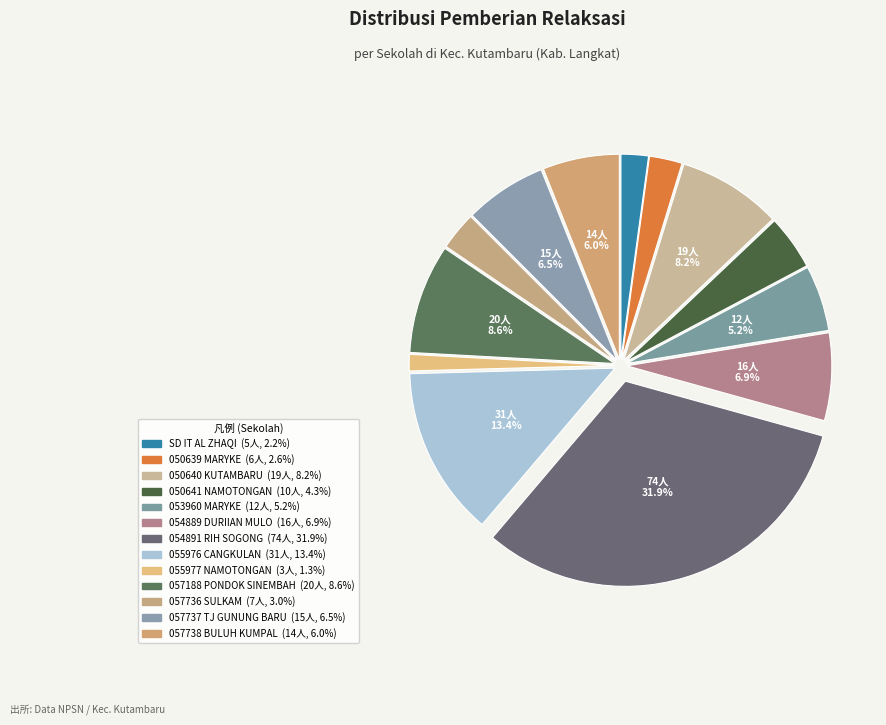

Count the number of slices in the pie.

13